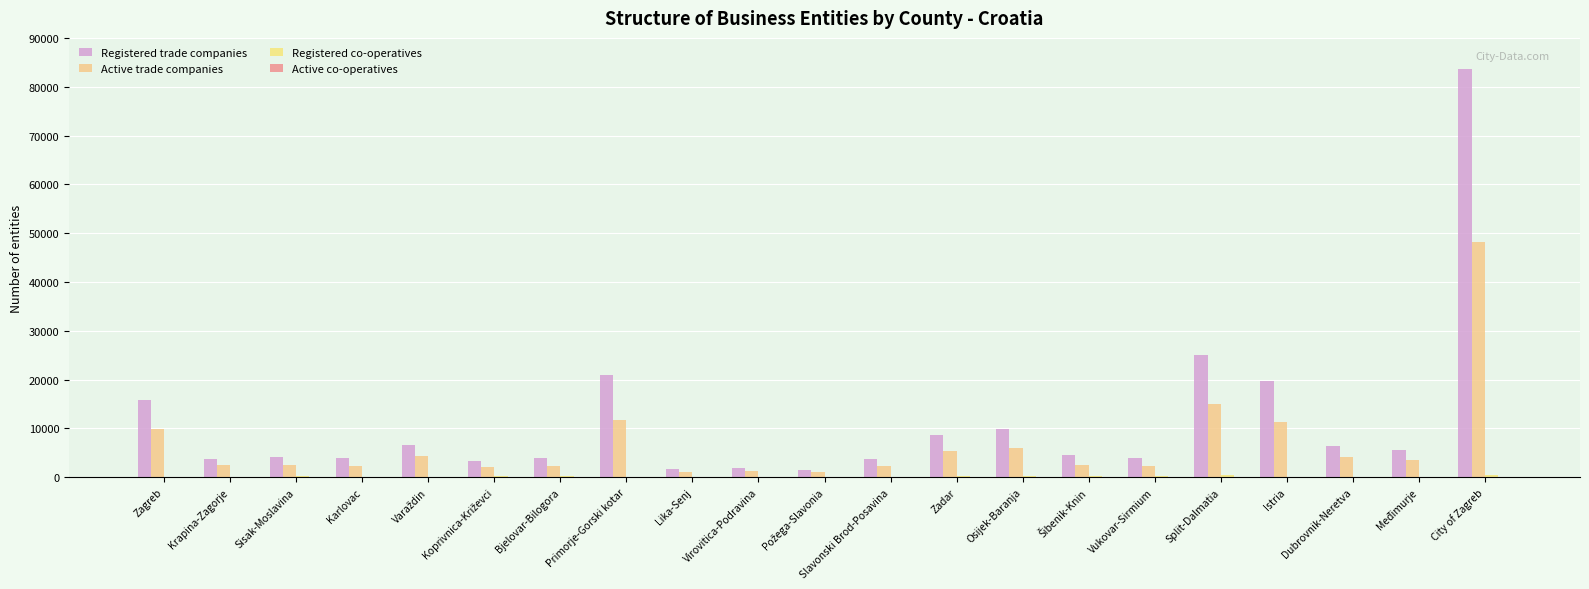

What is the value of the Active trade companies bar at the 1st from the left?

9907